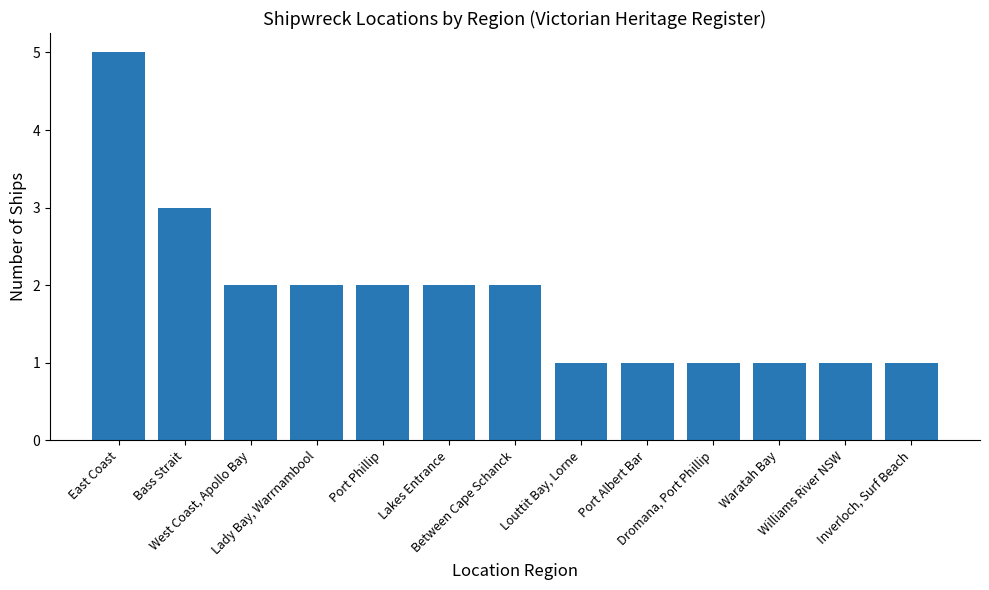

What position from the left is Lady Bay, Warrnambool?

4